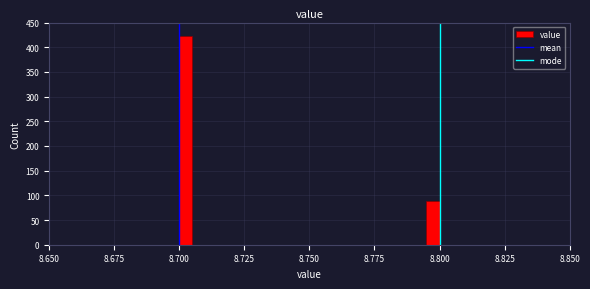

Read against the x-axis, roughly where is the centre of the tallest bar?

8.705